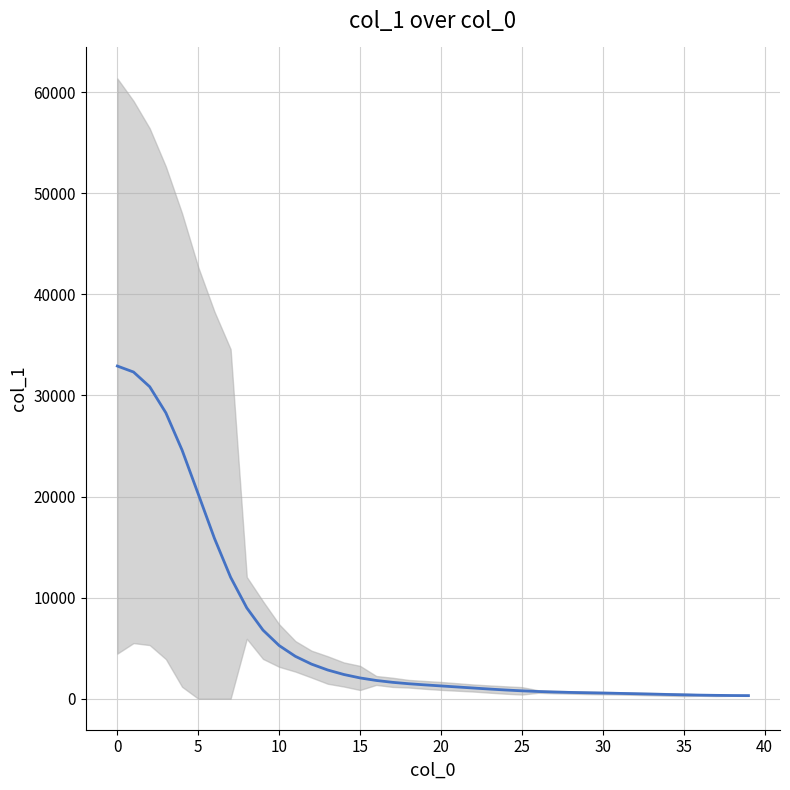

What is the difference between the maximum and second lowest values?

32591.1